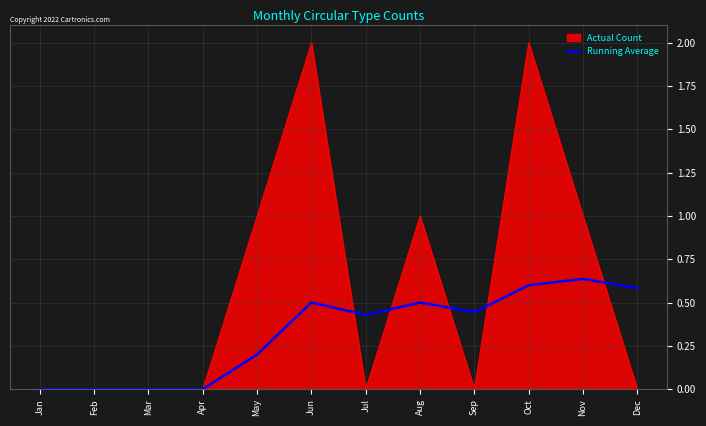

Is it true that Running Average equals 0.6 at Nov?

True